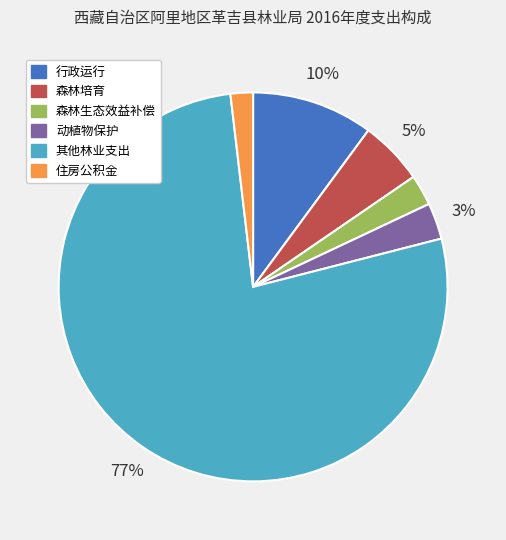

How many slices are in this pie chart?

6